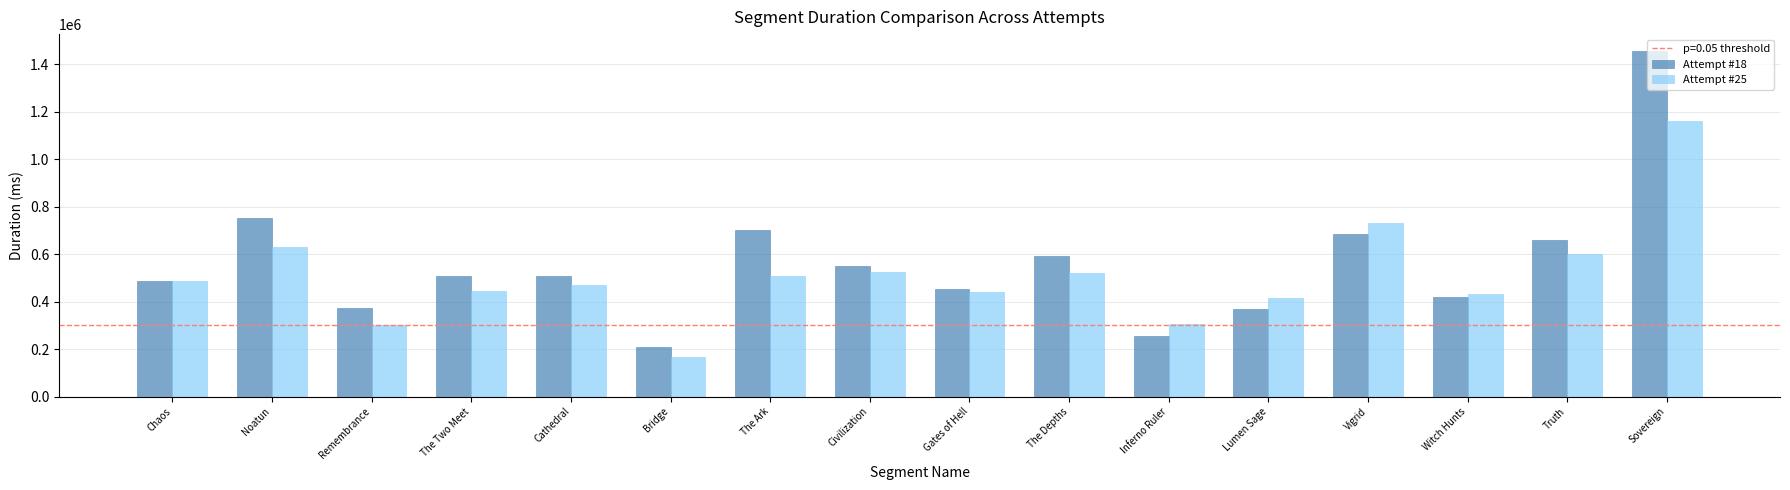

What is the maximum value for Attempt #18?

1454940